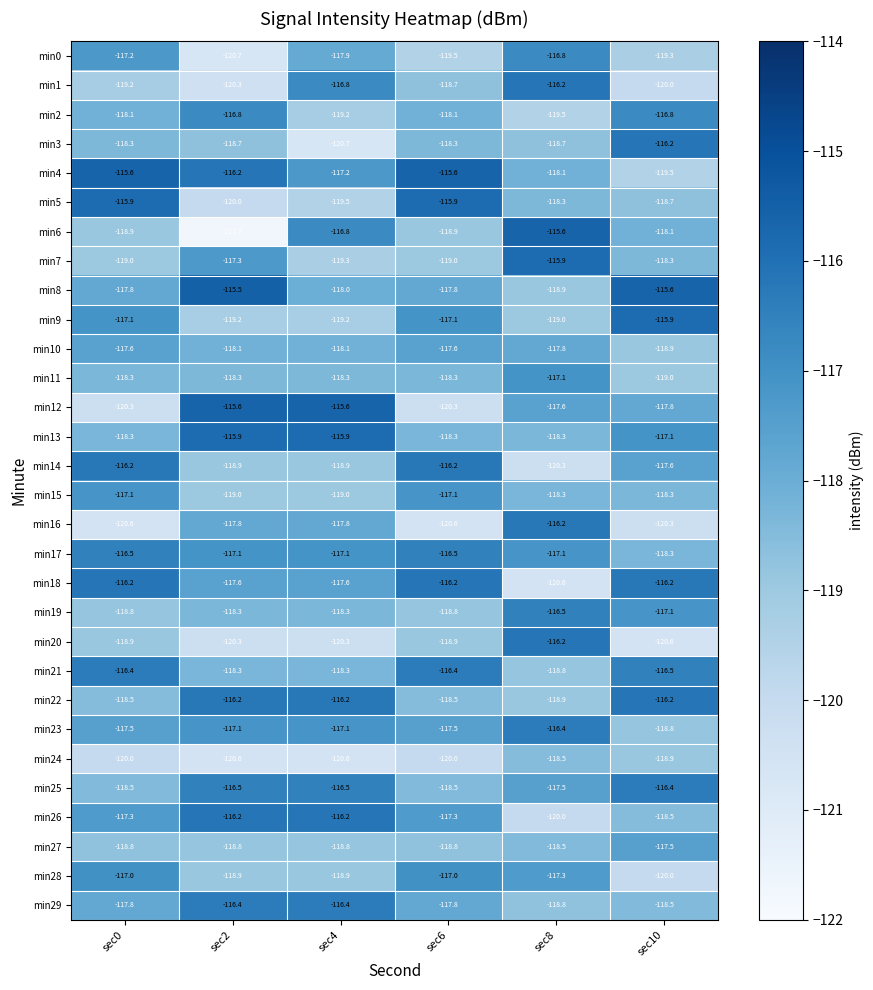

Read the min16 value at sec0.

-120.6